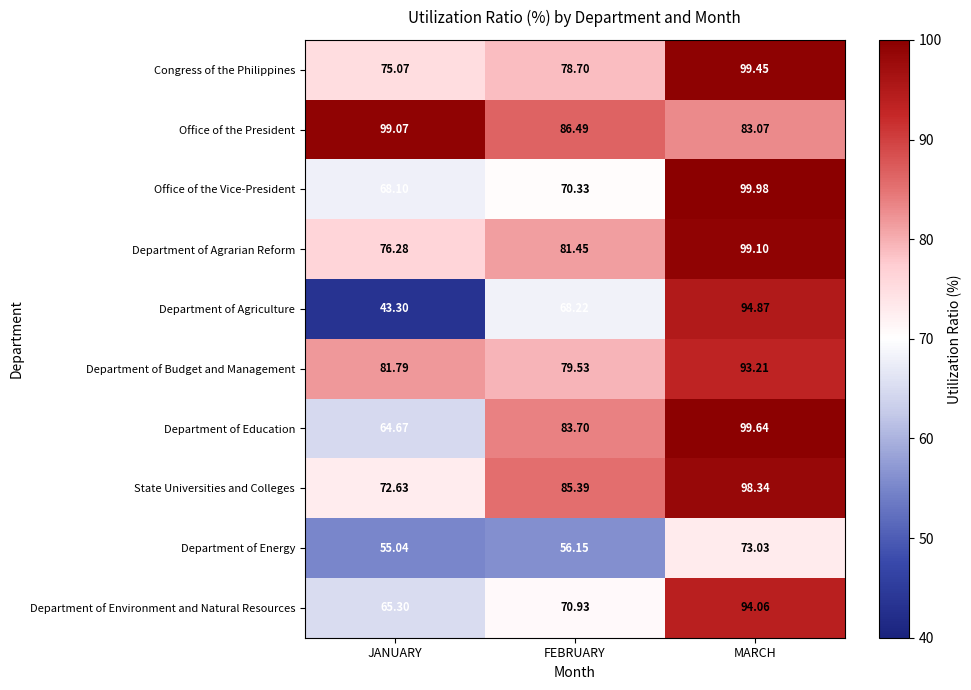

Is the value of Department of Agriculture at FEBRUARY greater than the value of Department of Budget and Management at FEBRUARY?

No